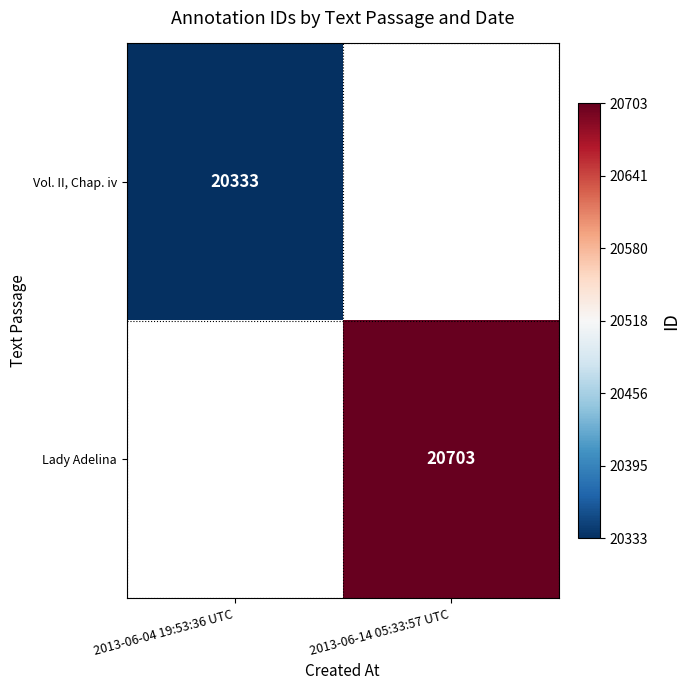

Is it true that Vol. II, Chap. iv equals 20333 at 2013-06-04 19:53:36 UTC?

True